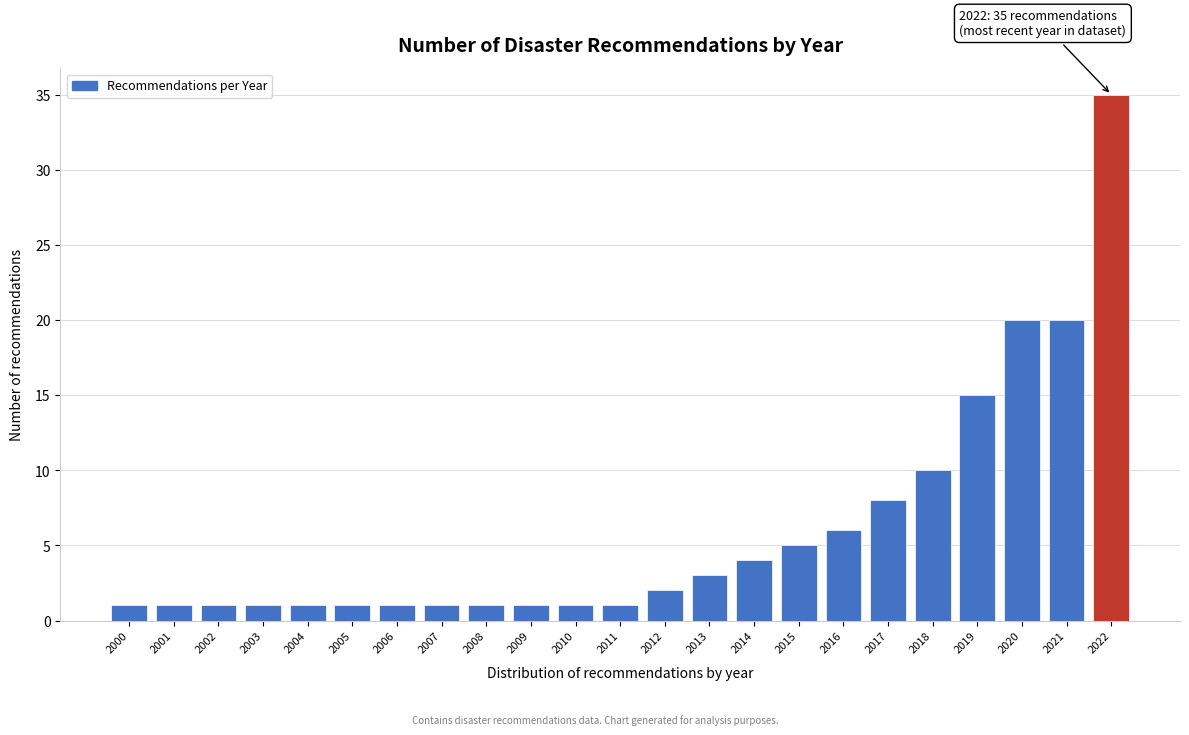

Reading left to right, list all the values displayed in this chart.

1	1	1	1	1	1	1	1	1	1	1	1	2	3	4	5	6	8	10	15	20	20	35